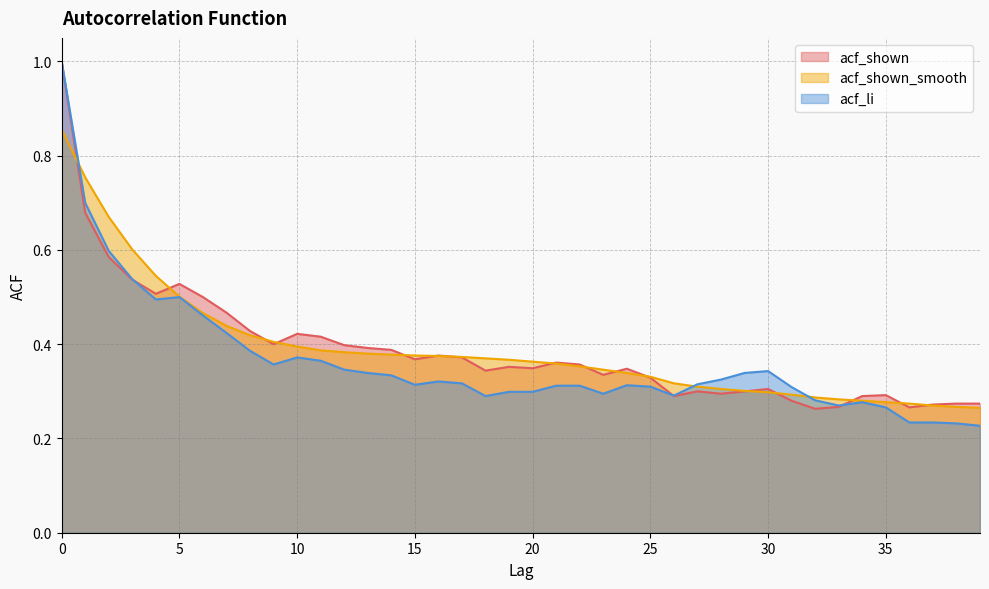

What is the average value of the acf_shown_smooth series?

0.4